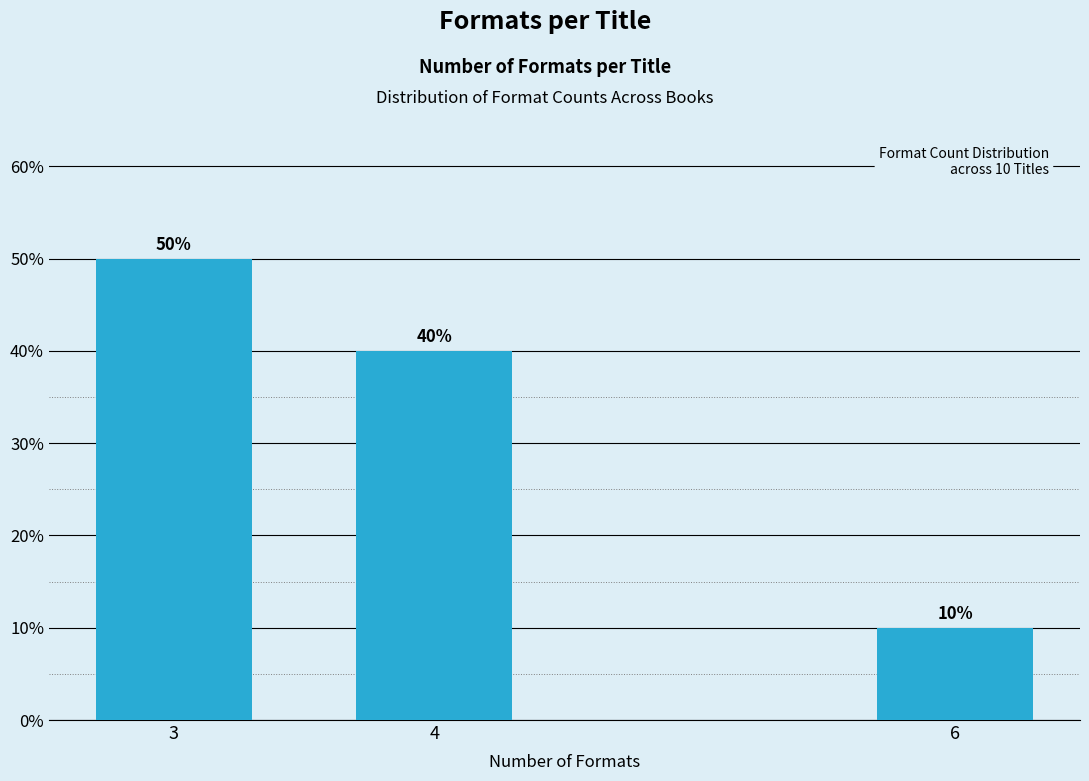

Reading left to right, list all the values displayed in this chart.

50	40	10